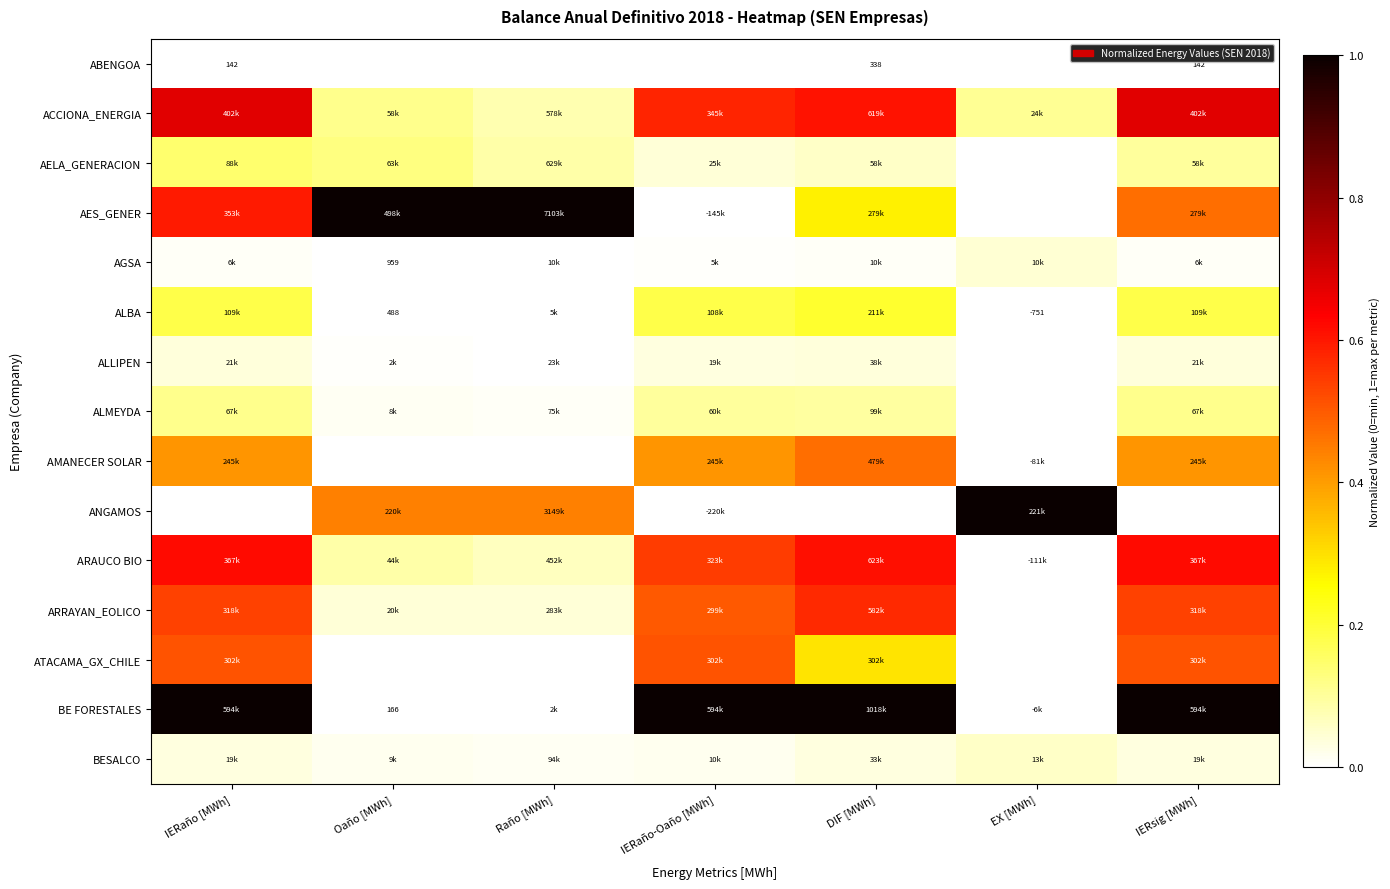

Which series has the largest total across all categories?

BE FORESTALES